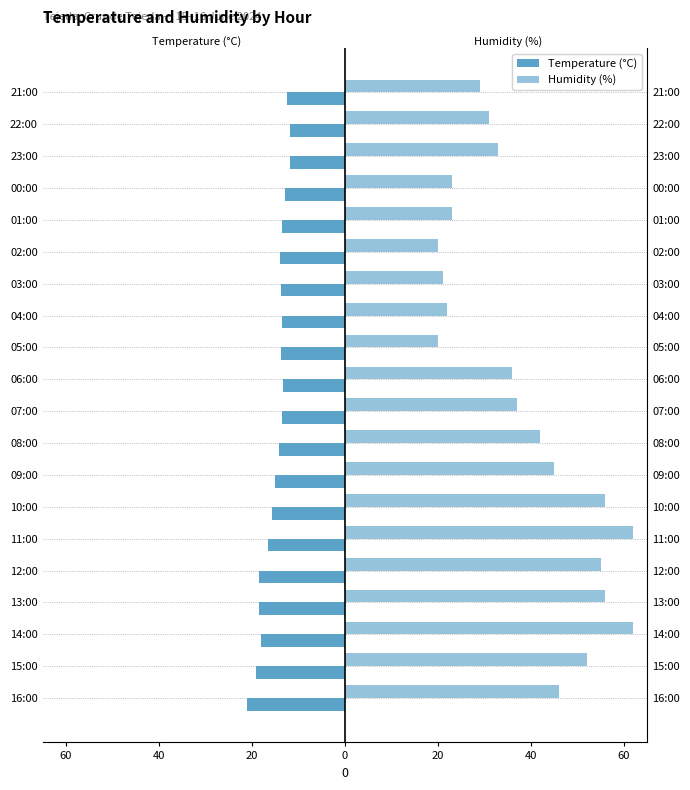

What is the sum of all Temperature (°C) values?

-301.3